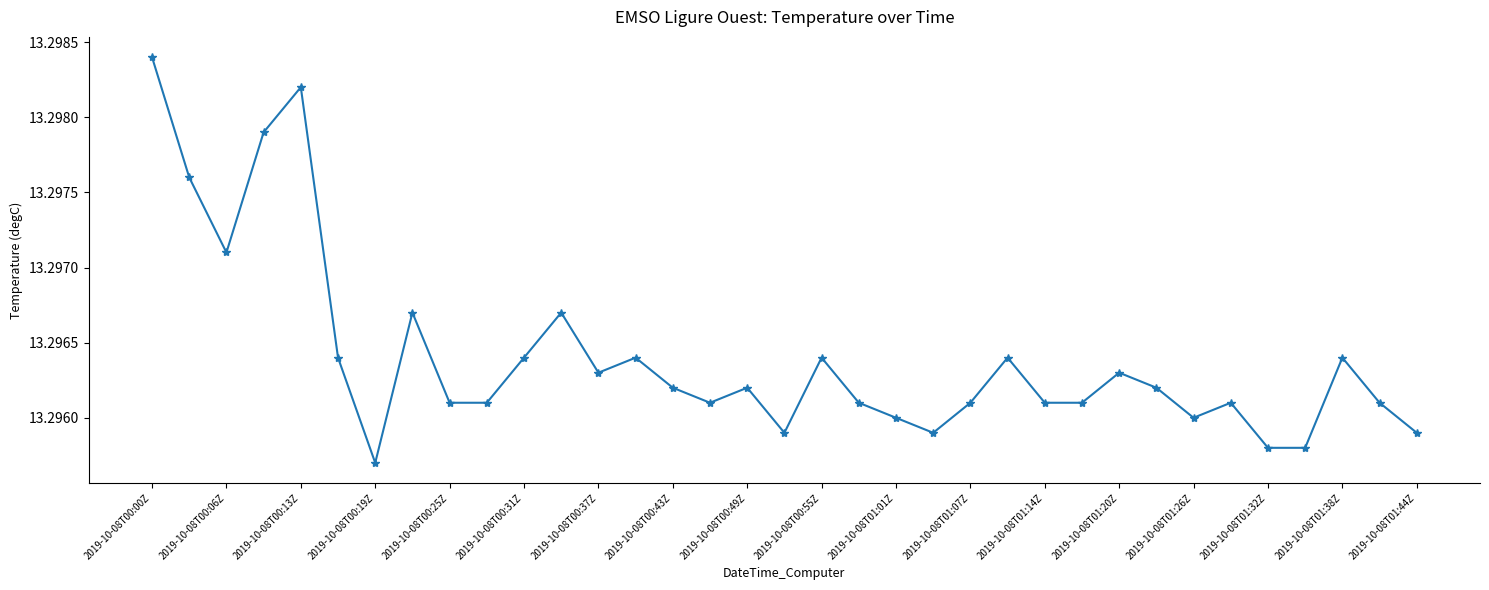

Count the values in the range 13 to 14.

35